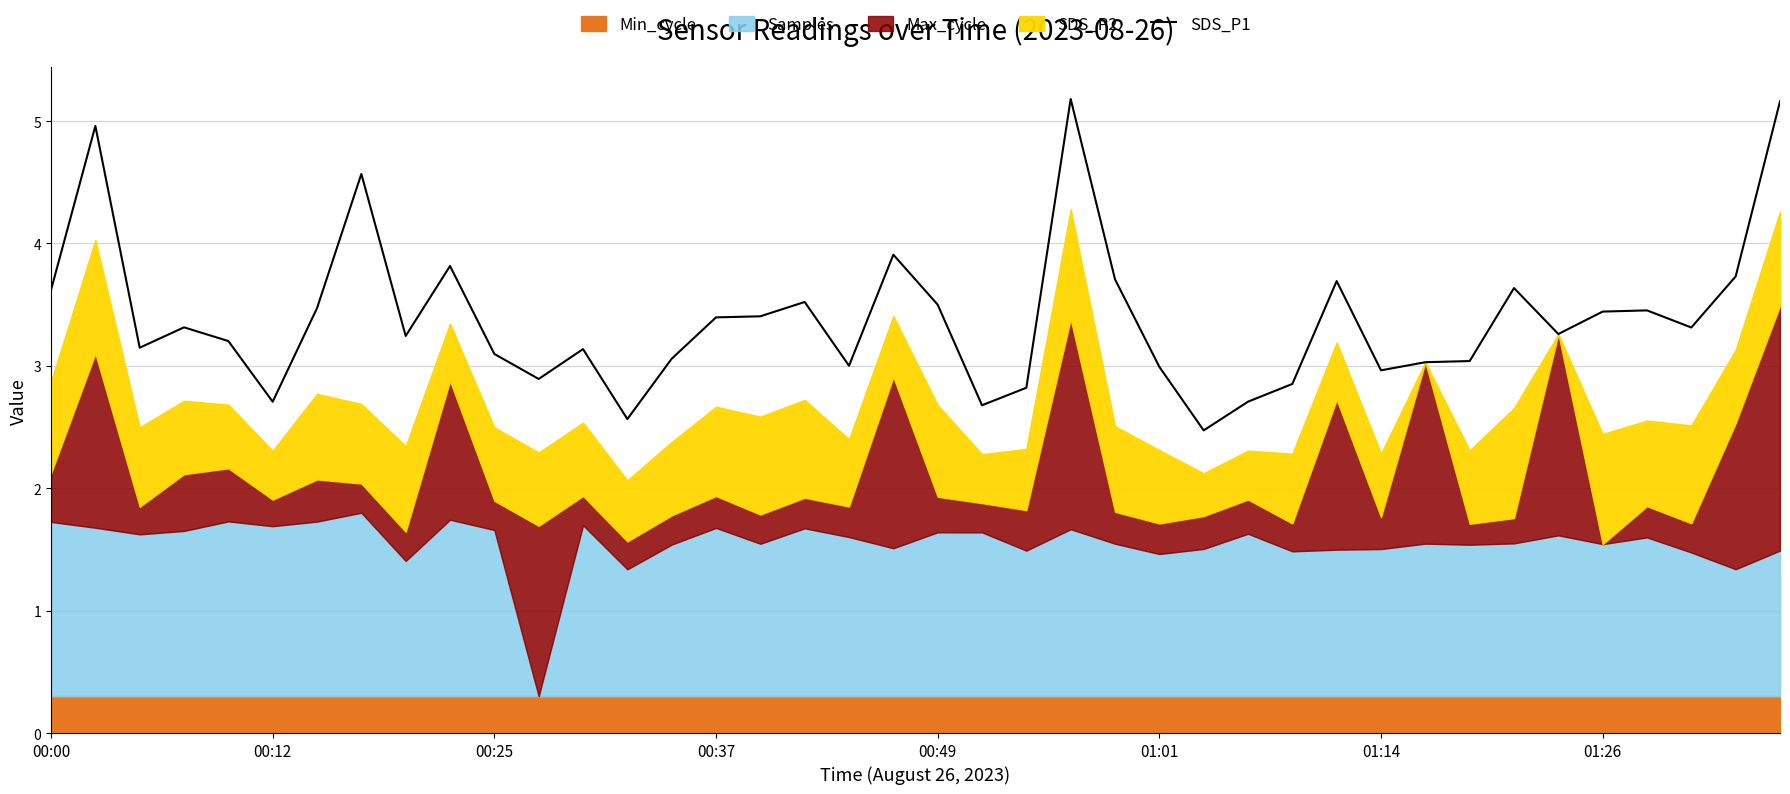

What is the sum of the values at 11 and 8?

6.1